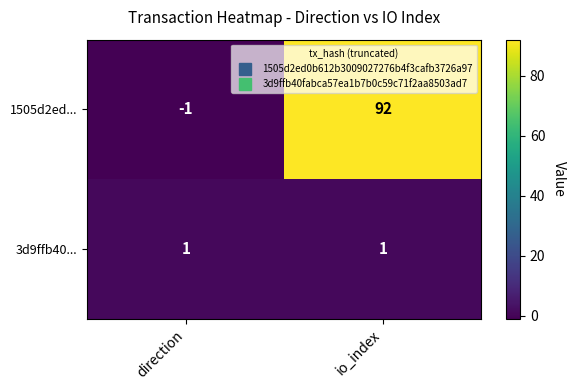

Is it true that 3d9ffb40... equals 2 at io_index?

False